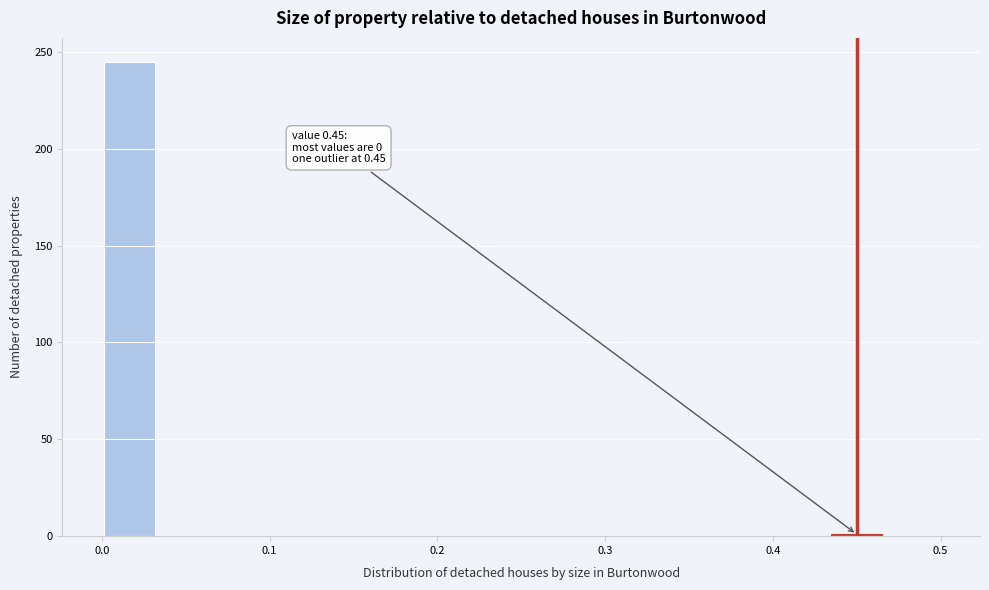

Around what value on the x-axis is the tallest bar? Give the approximate position of its centre, as read against the axis.

0.02